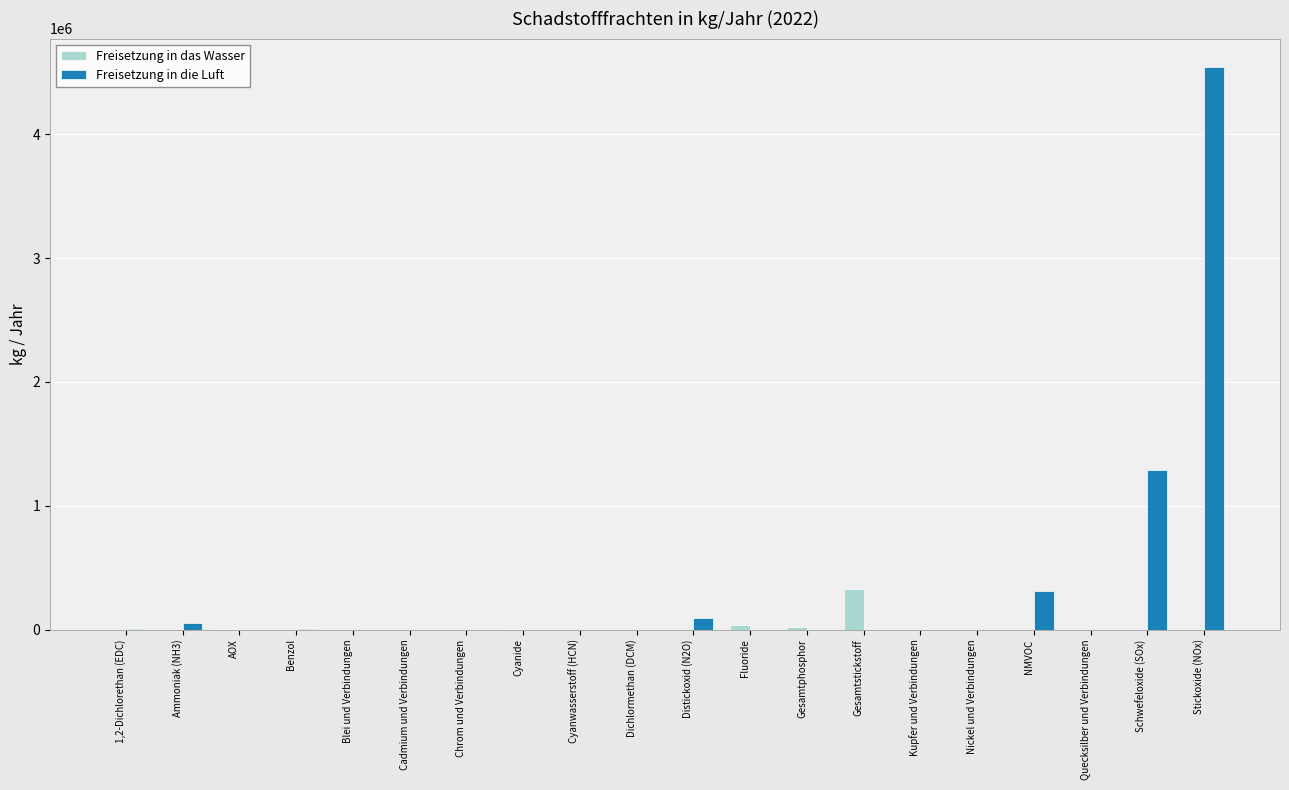

What are all the series names shown in the legend?

Freisetzung in das Wasser, Freisetzung in die Luft